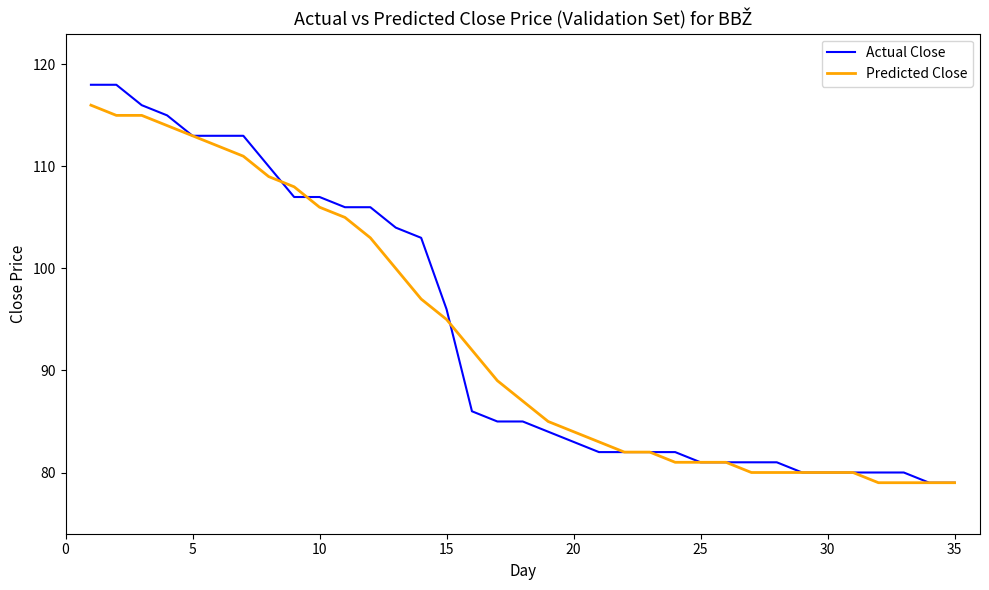

Rank the series by their maximum value, from lowest to highest.

Predicted Close, Actual Close